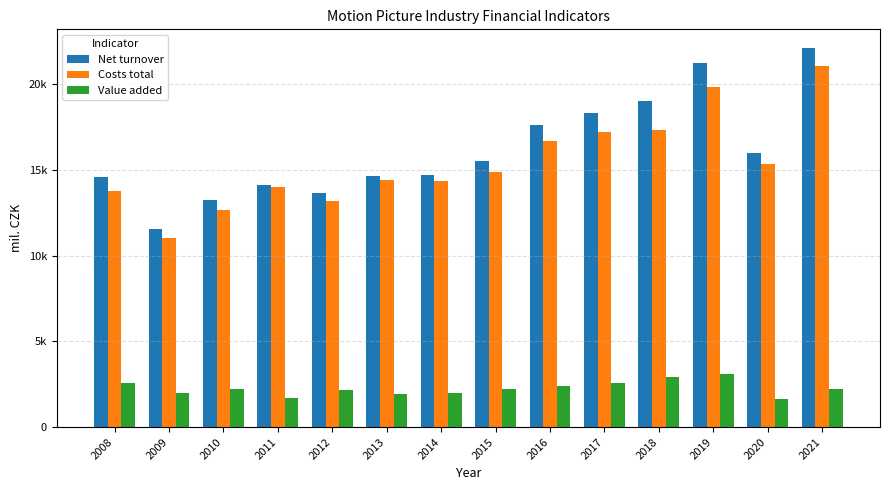

What are all the series names shown in the legend?

Net turnover, Costs total, Value added